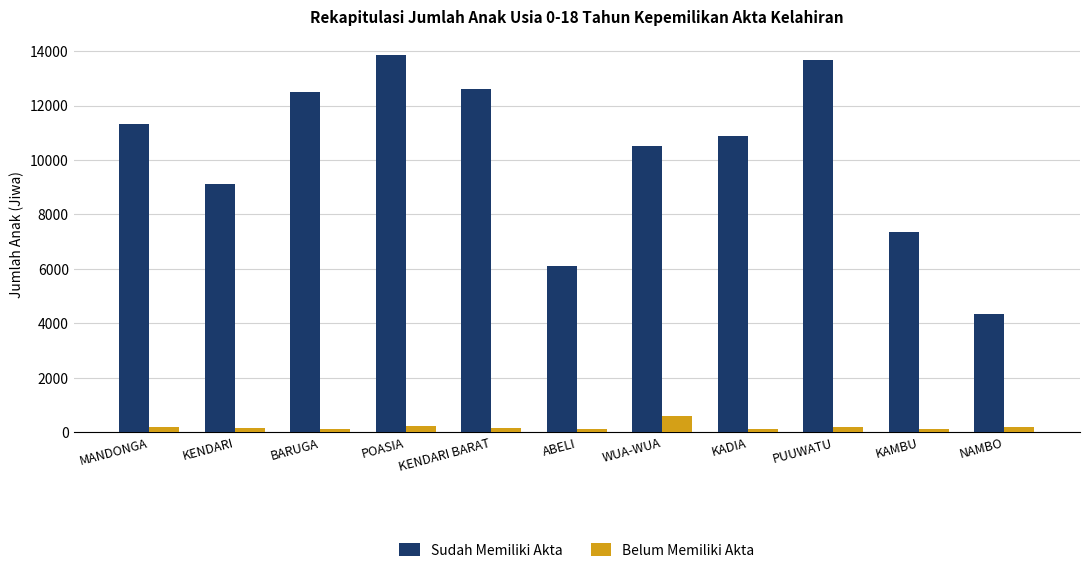

What is the minimum value shown in the chart?

100